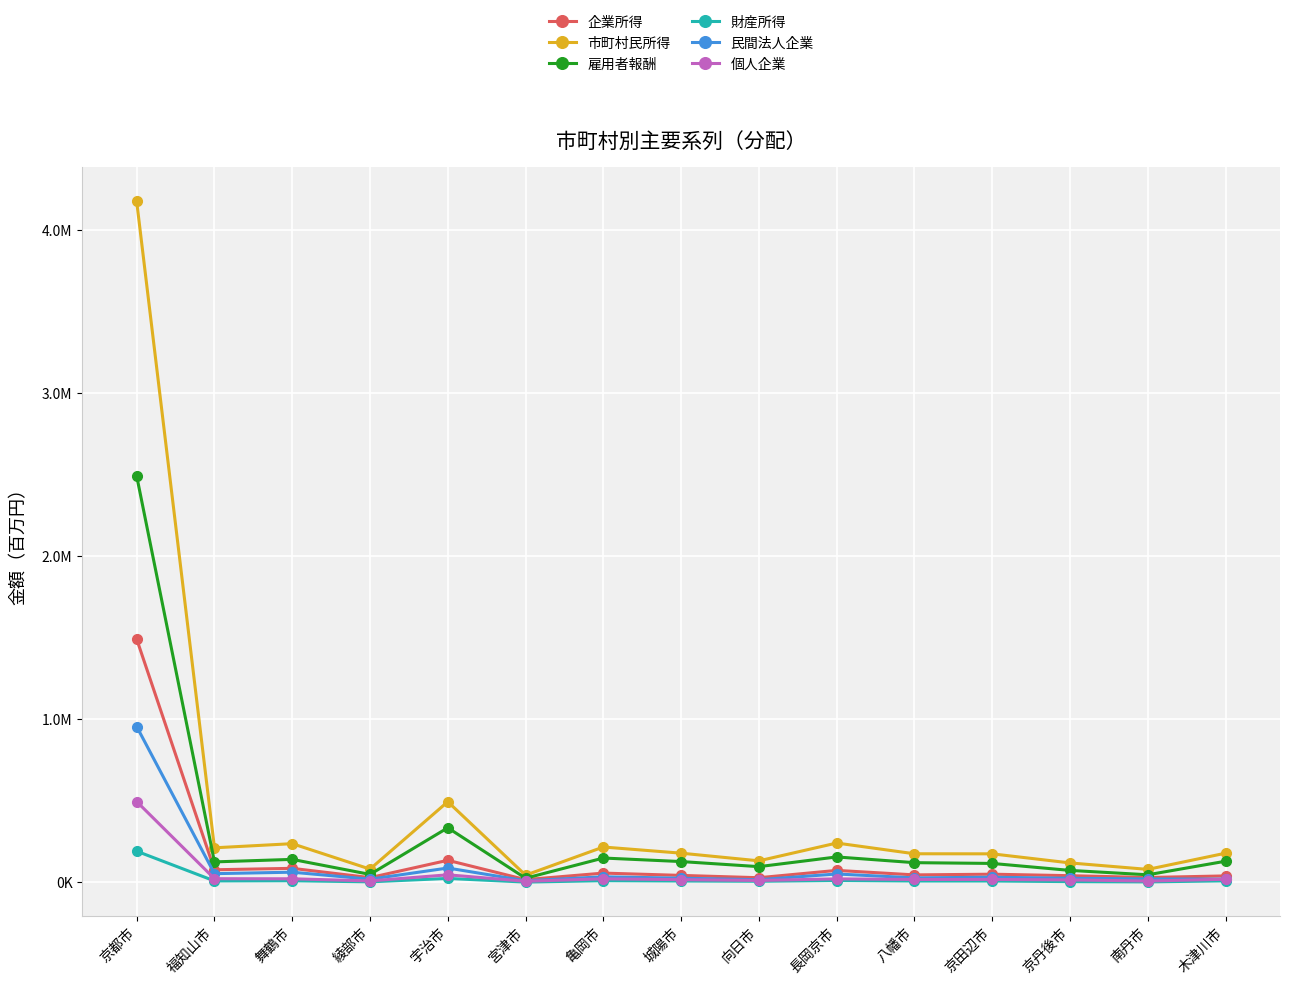

The 財産所得 series shows 16914 at 宇治市. True or false?

False